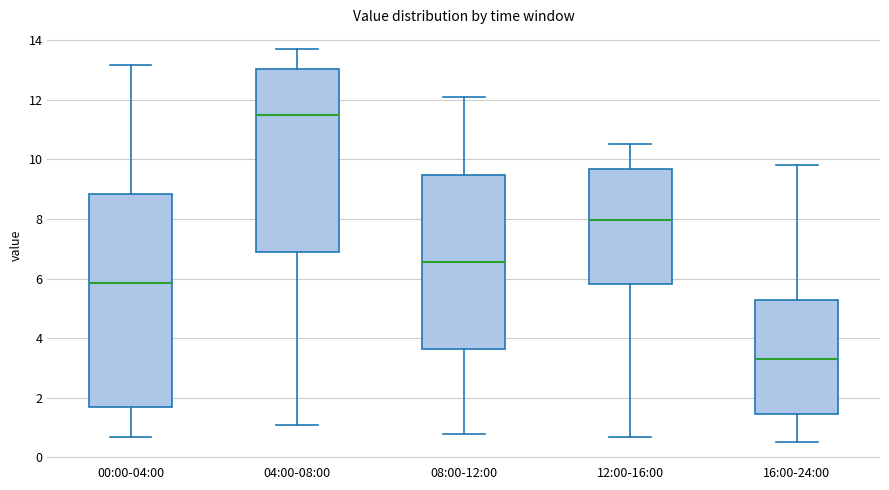

Reading left to right, read every box against the y-axis: the position of its median line, the range the box covers, and the ends of its whiskers. The values are not printed on the chart, so give them approximately, as read against the axis.

00:00-04:00: median 5.8, box 1.6 to 8.8, whiskers 0.6 to 13.2
04:00-08:00: median 11.6, box 7.0 to 13.0, whiskers 1.2 to 13.8
08:00-12:00: median 6.6, box 3.6 to 9.4, whiskers 0.8 to 12.2
12:00-16:00: median 8.0, box 5.8 to 9.6, whiskers 0.8 to 10.6
16:00-24:00: median 3.4, box 1.4 to 5.2, whiskers 0.6 to 9.8